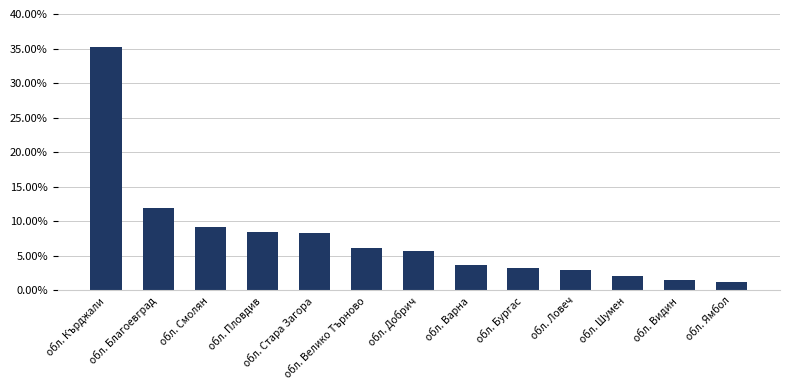

Are the bars horizontal?

No